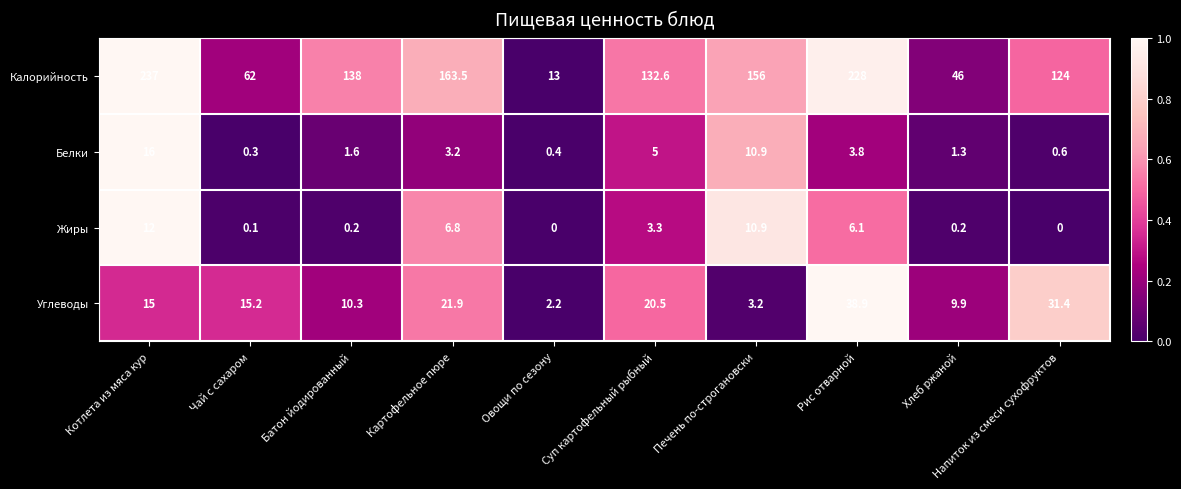

Which series changed the most between Котлета из мяса кур and Овощи по сезону?

Калорийность